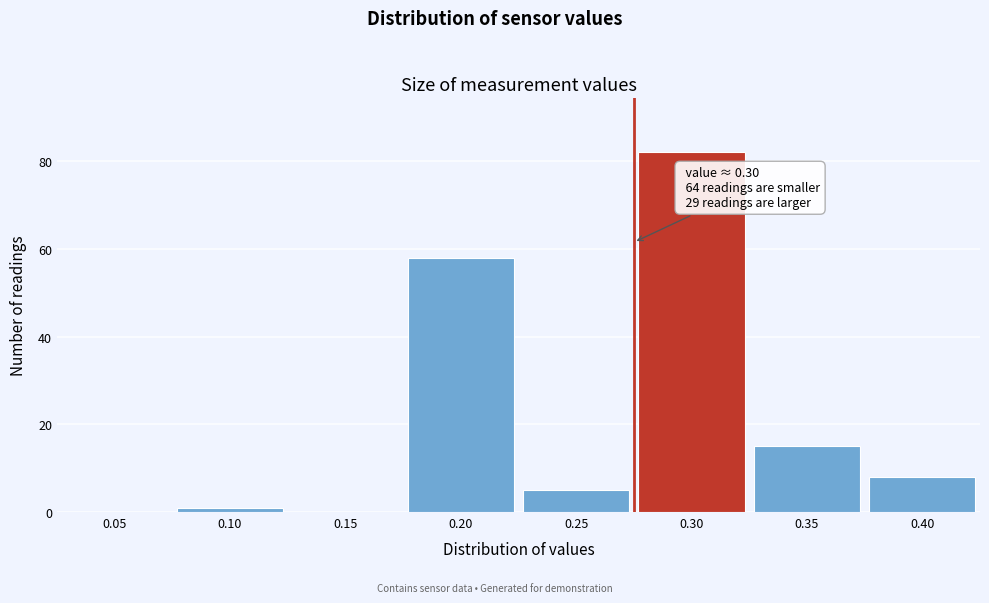

Reading left to right, extract all data points from this chart.

0.05=0	0.10=1	0.15=0	0.20=58	0.25=5	0.30=82	0.35=15	0.40=8